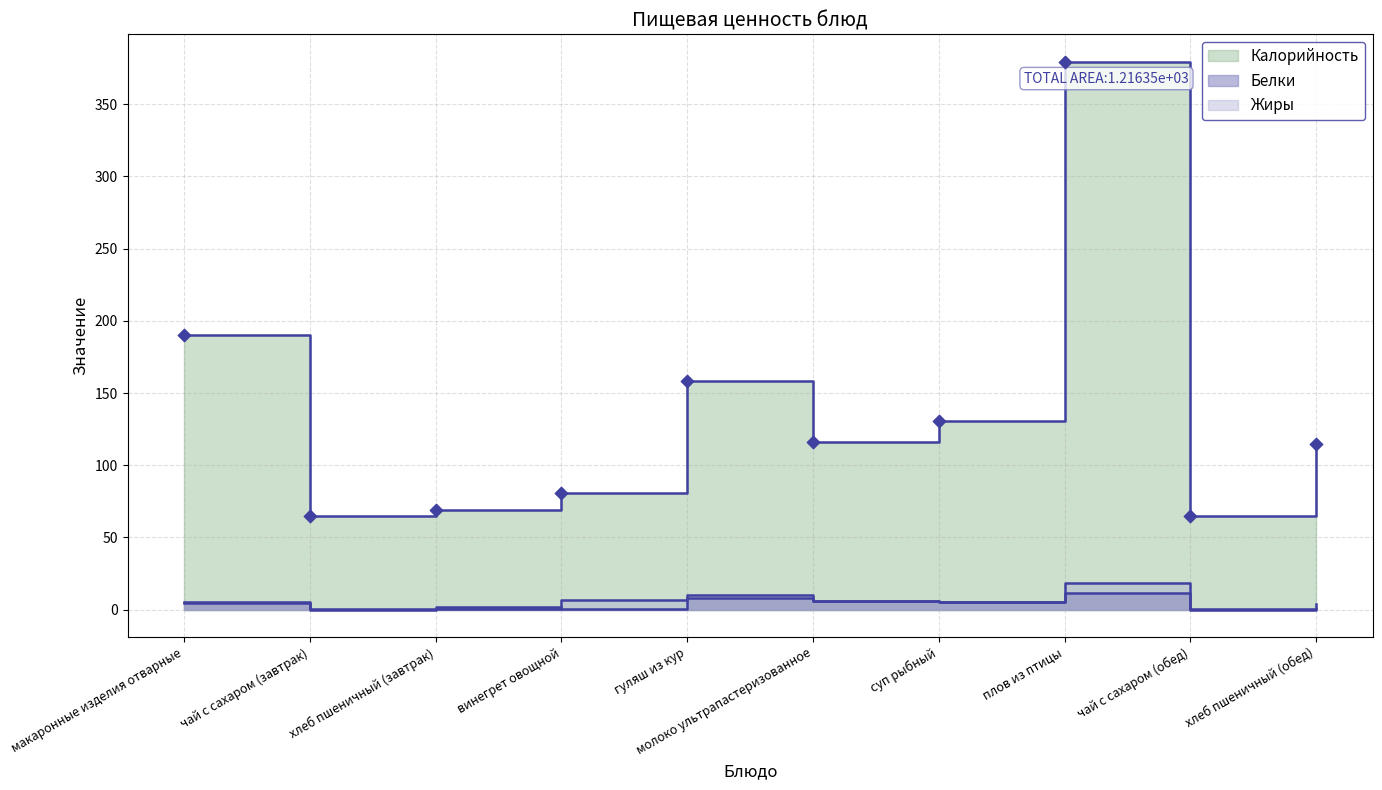

Which series contains the lowest Y value?

Жиры